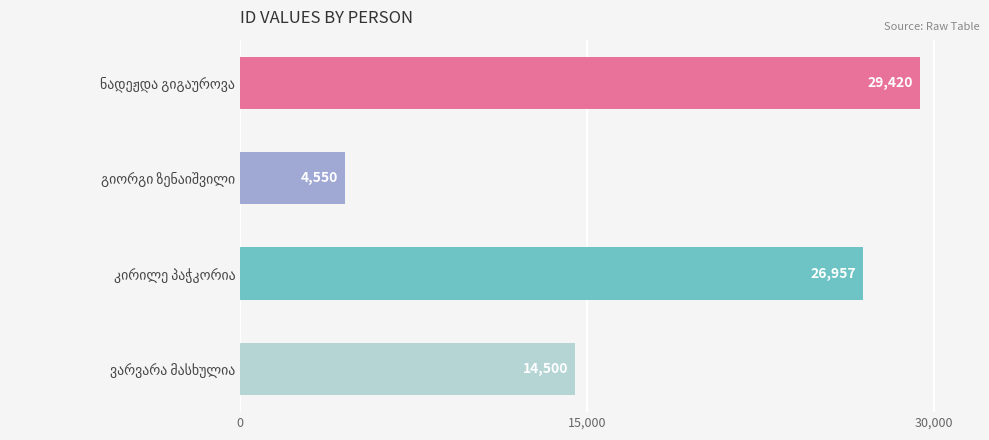

How many bars are there in total?

4